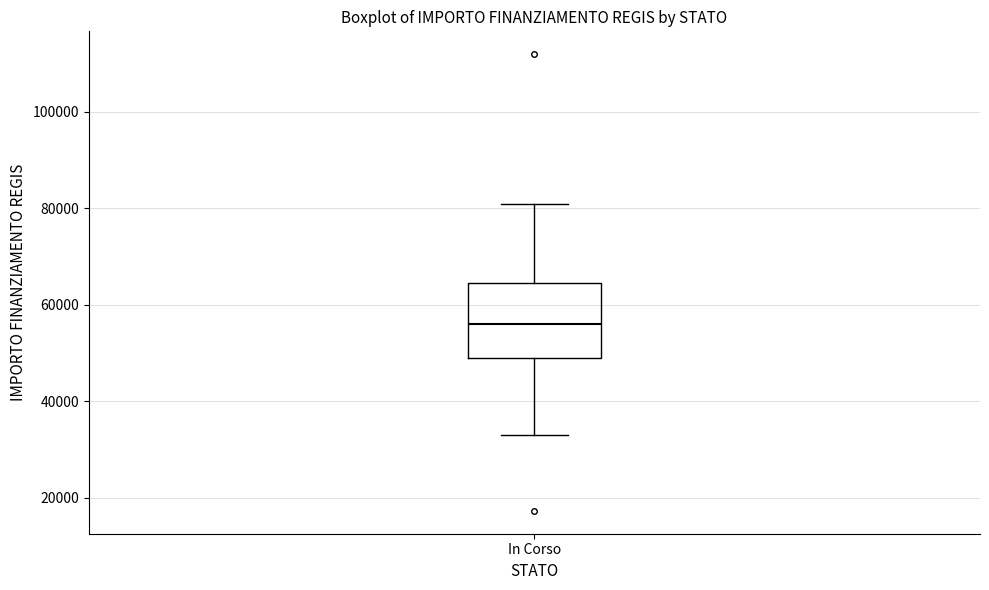

Read this box plot against the y-axis: the position of the median line, the range covered by the box, and the ends of both whiskers. The values are not printed on the chart, so give them approximately, as read against the axis.

median 56000, box 50000 to 64000, whiskers 32000 to 80000